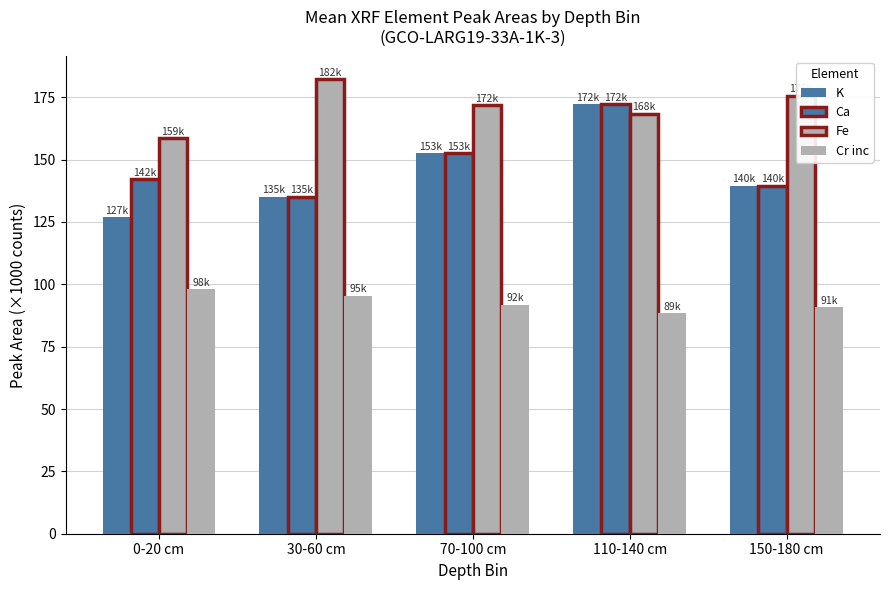

List the labels in order of K value, largest first.

110-140 cm, 70-100 cm, 150-180 cm, 30-60 cm, 0-20 cm